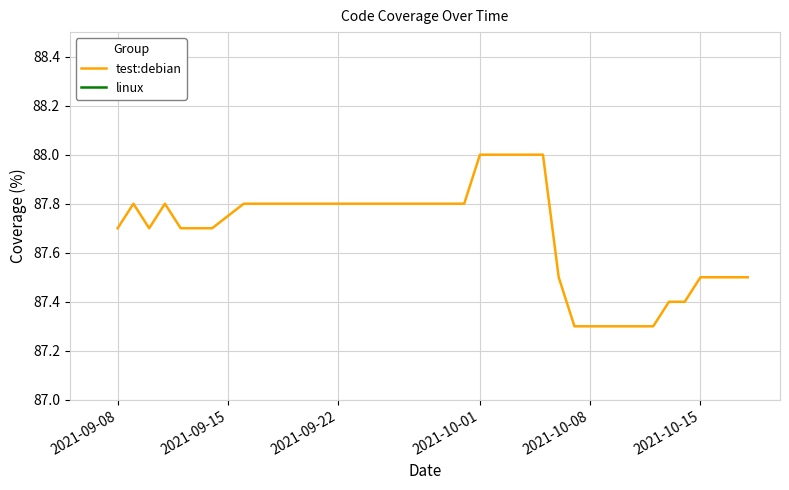

Does the chart have visible grid lines?

Yes